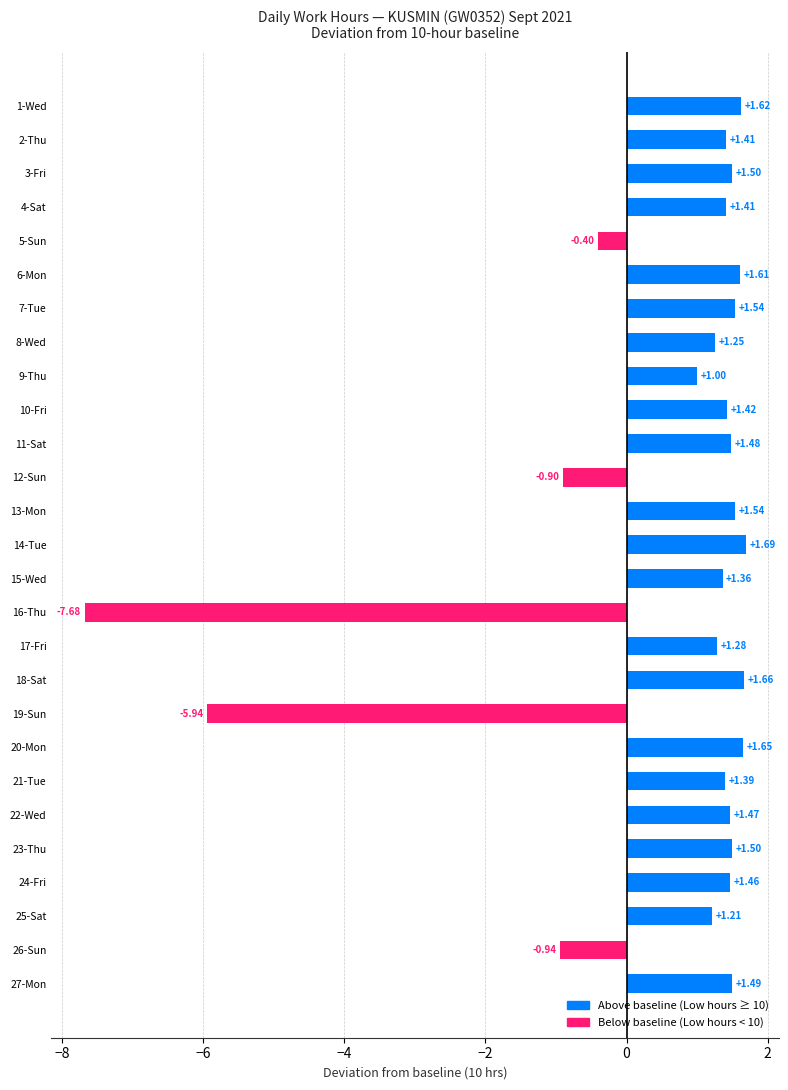

What is the smallest value displayed?

-7.7